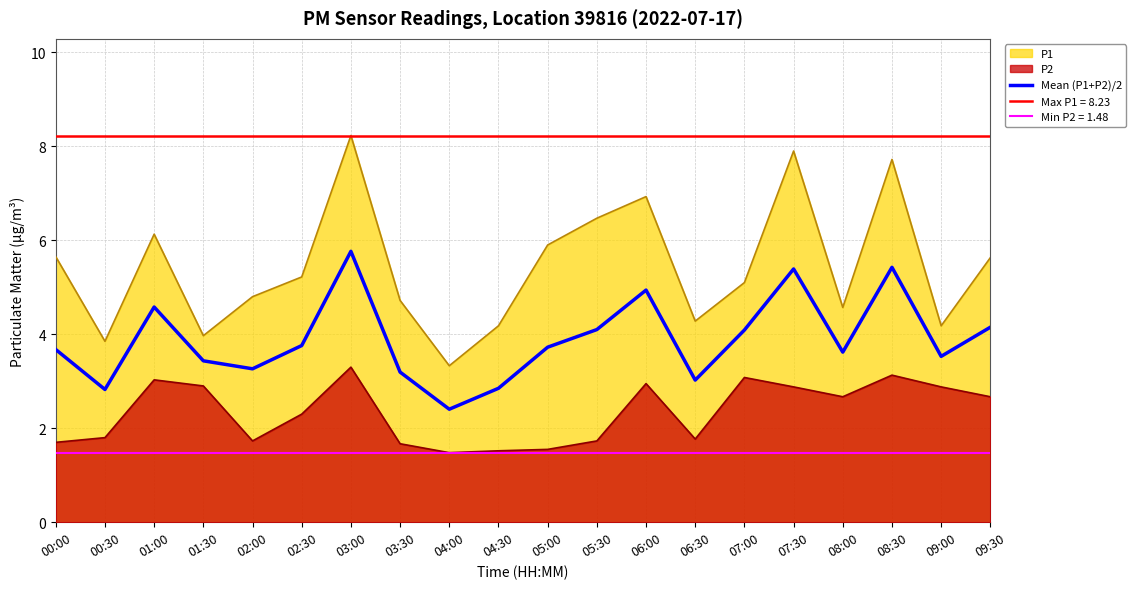

Approximately how many times larger is the value at 08:00 compared to 03:30?

1.1